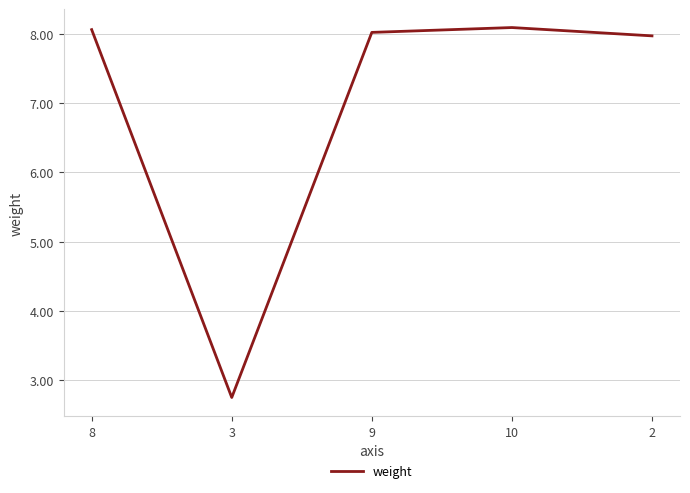

What is the smallest value displayed?

2.8